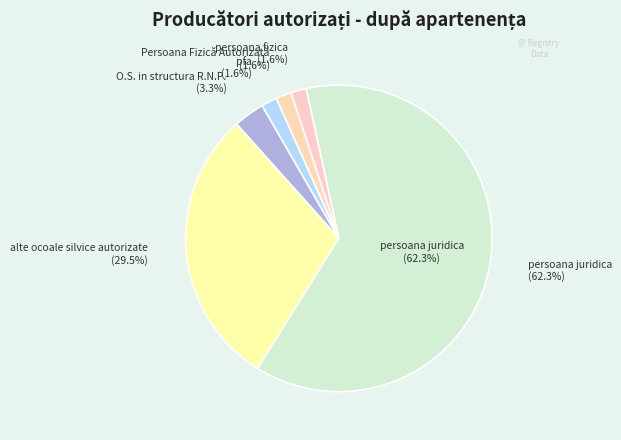

Which has a higher value, alte ocoale silvice autorizate or persoana fizica?

alte ocoale silvice autorizate